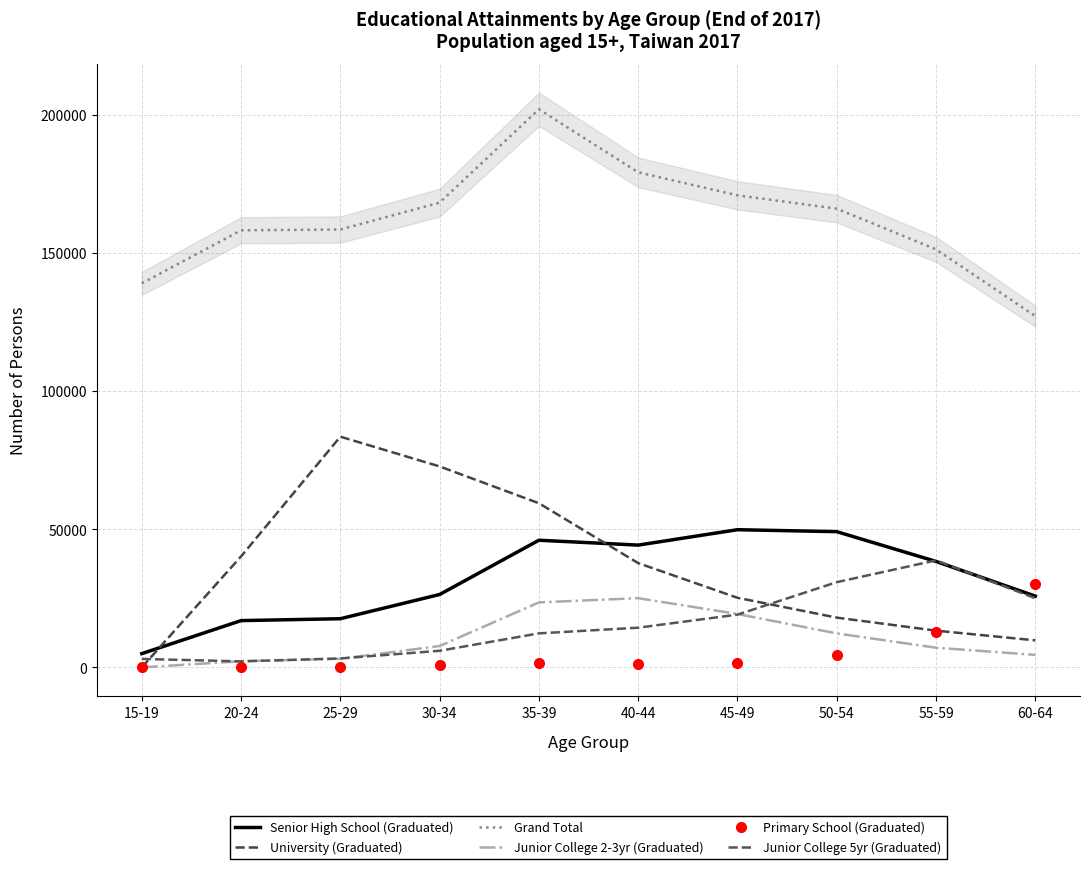

What is the difference between the highest and lowest values at 50-54?

161616